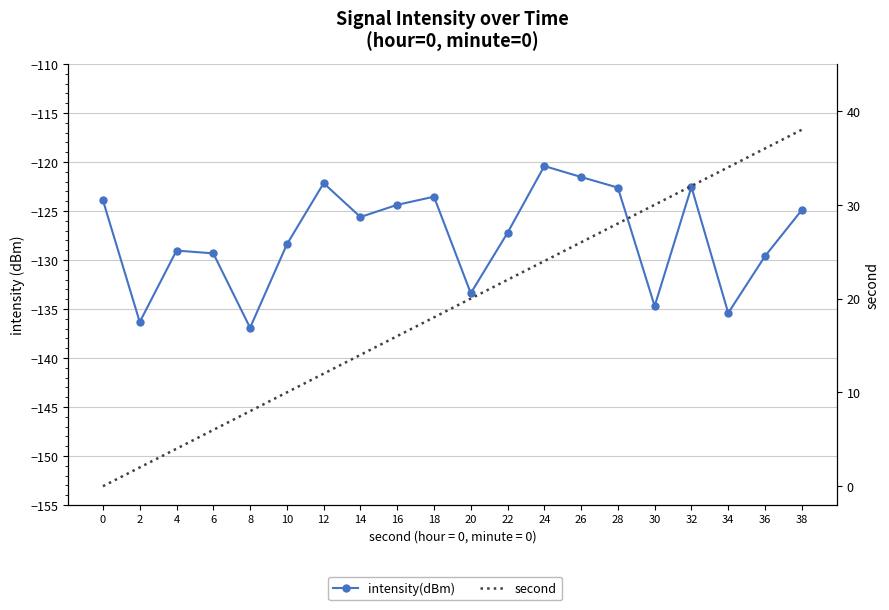

What is the difference between the maximum and minimum values in the intensity(dBm) series?

16.5